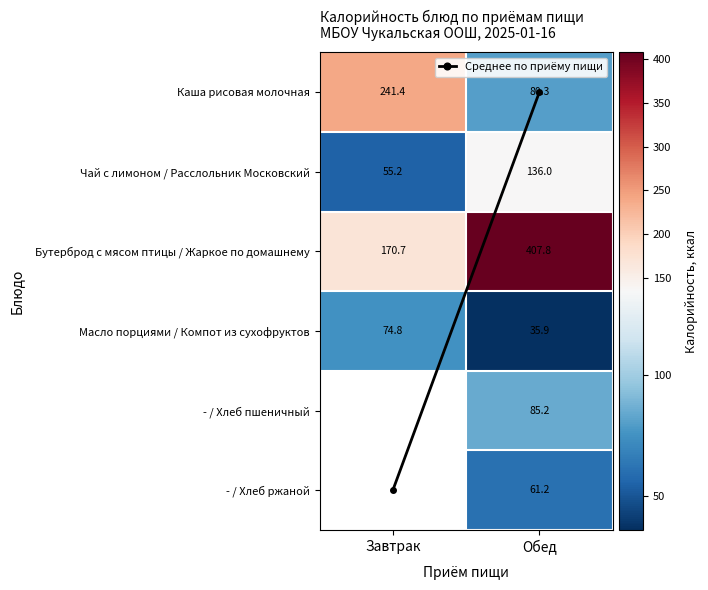

The value of Масло порциями / Компот из сухофруктов at Обед is 35.9. True or false?

True